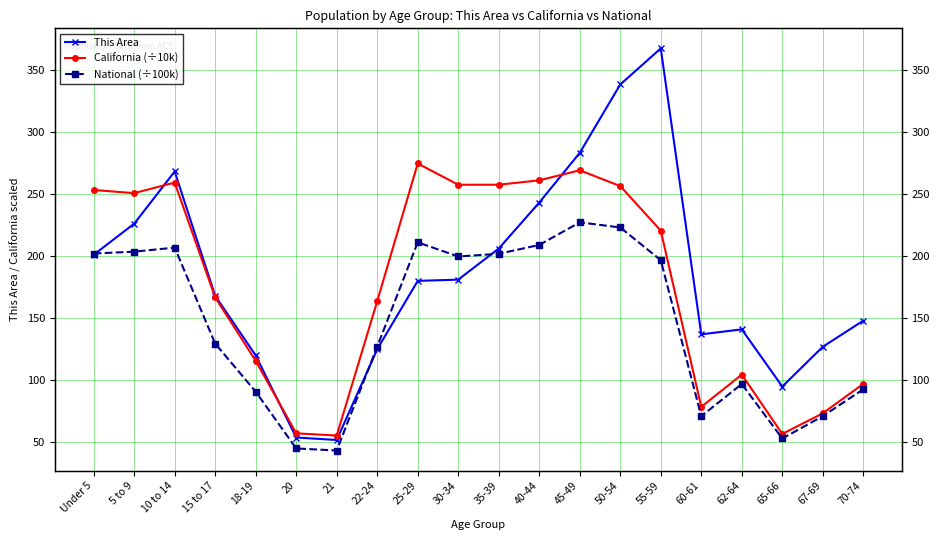

True or false: This Area and California (÷10k) cross at least once.

True